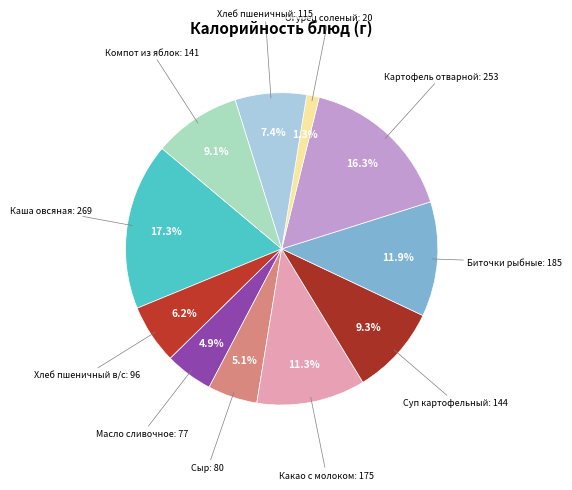

How many segments does this pie chart have?

11